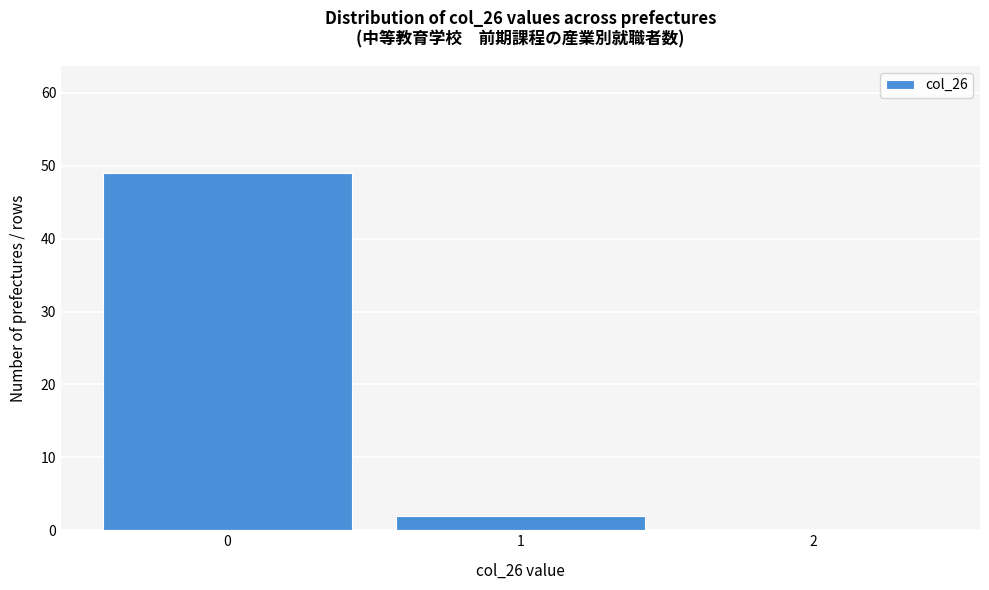

Reading left to right, list every bar in this chart as the range it spans on the x-axis followed by its height. The values are not printed on the chart, so give them approximately, as read against the axis.

-0.5 to 0.5: 49
0.5 to 1.5: 2
1.5 to 2.5: 0